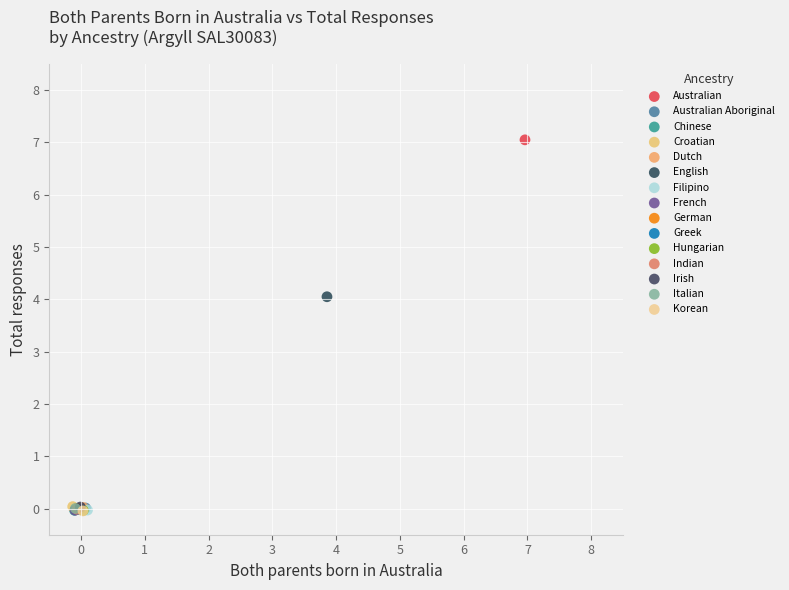

What are all the series names shown in the legend?

Australian, Australian Aboriginal, Chinese, Croatian, Dutch, English, Filipino, French, German, Greek, Hungarian, Indian, Irish, Italian, Korean